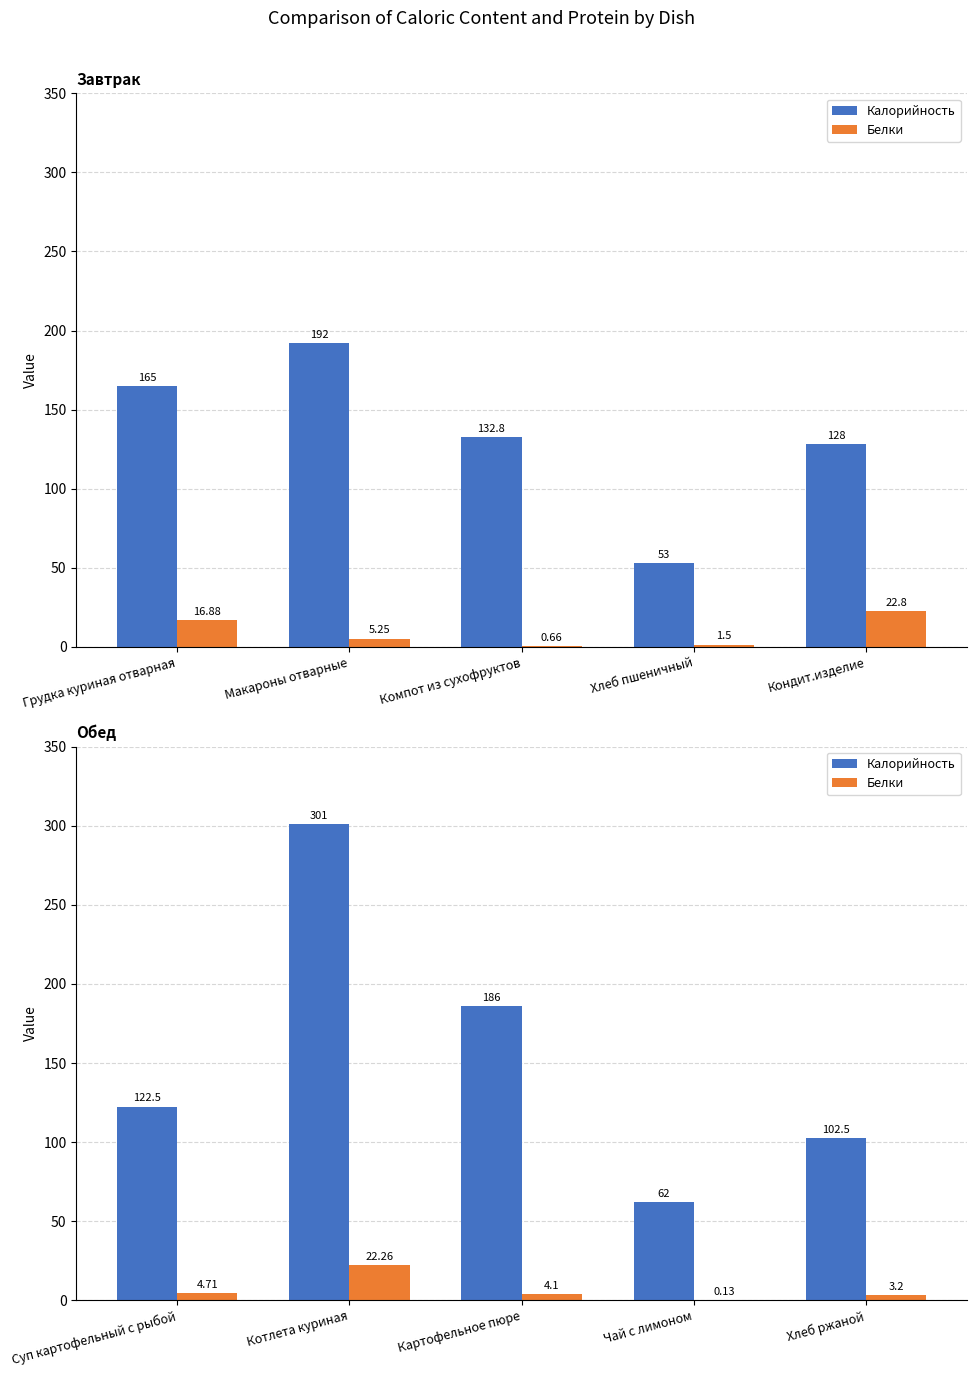

List the series in order of their overall mean, highest first.

Калорийность, Белки